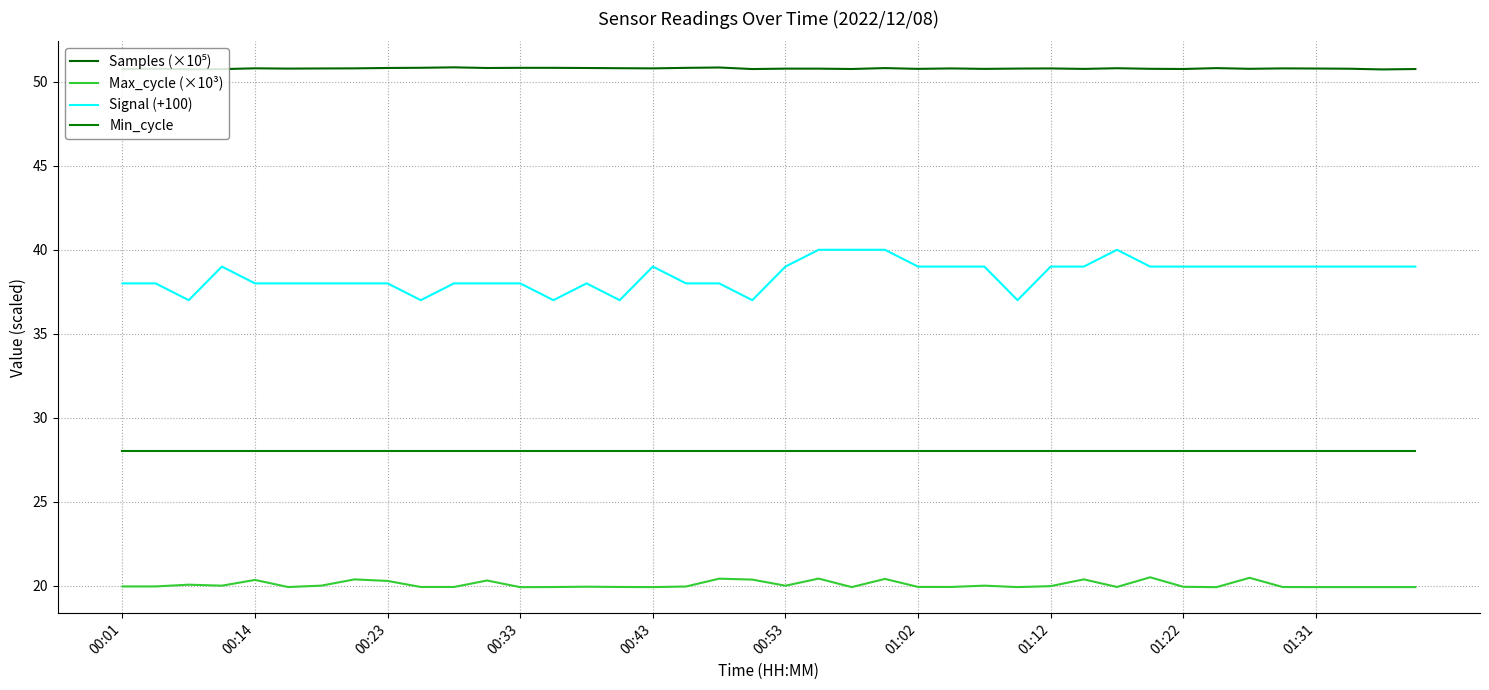

Which series has the largest range (max minus min)?

Signal (+100)